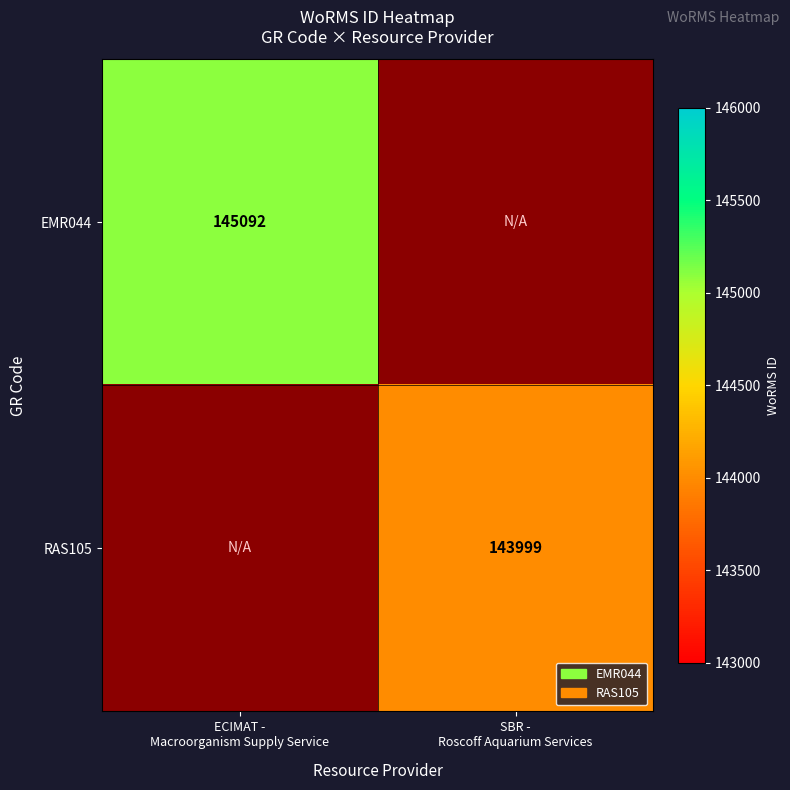

Between SBR -
Roscoff Aquarium Services and ECIMAT -
Macroorganism Supply Service, which is larger?

ECIMAT -
Macroorganism Supply Service